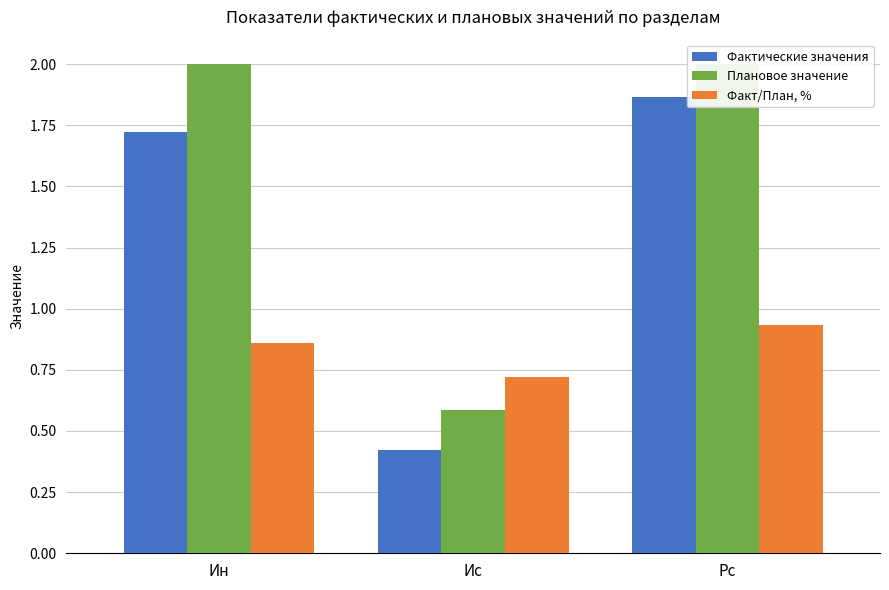

Reading left to right, transcribe all the data shown in this chart.

Фактические значения: 1.7	0.4	1.9
Плановое значение: 2.0	0.6	2.0
Факт/План, %: 0.9	0.7	0.9